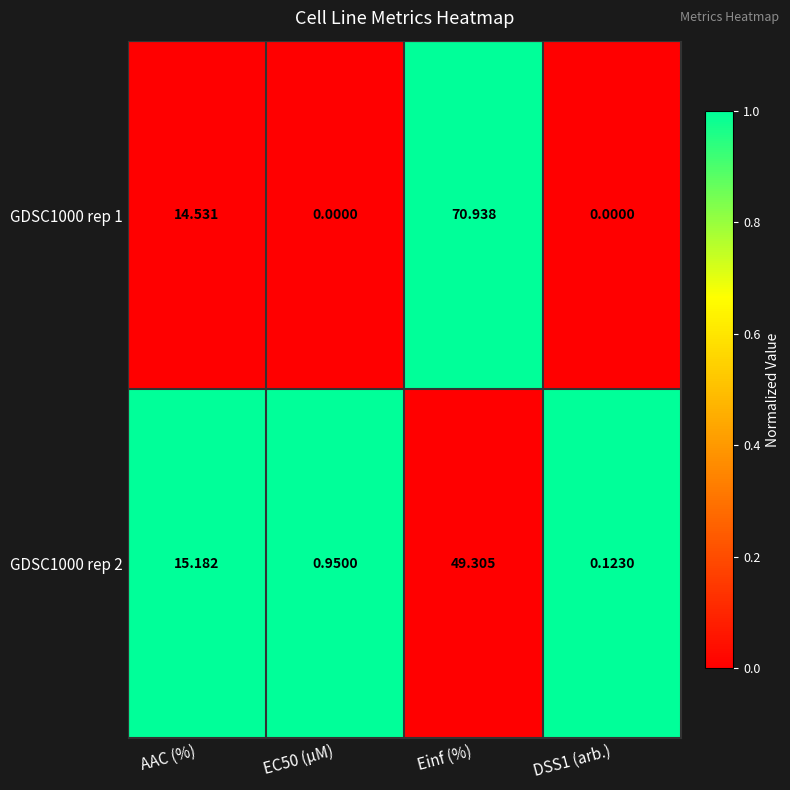

At which category is the sum across all series the highest?

Einf (%)